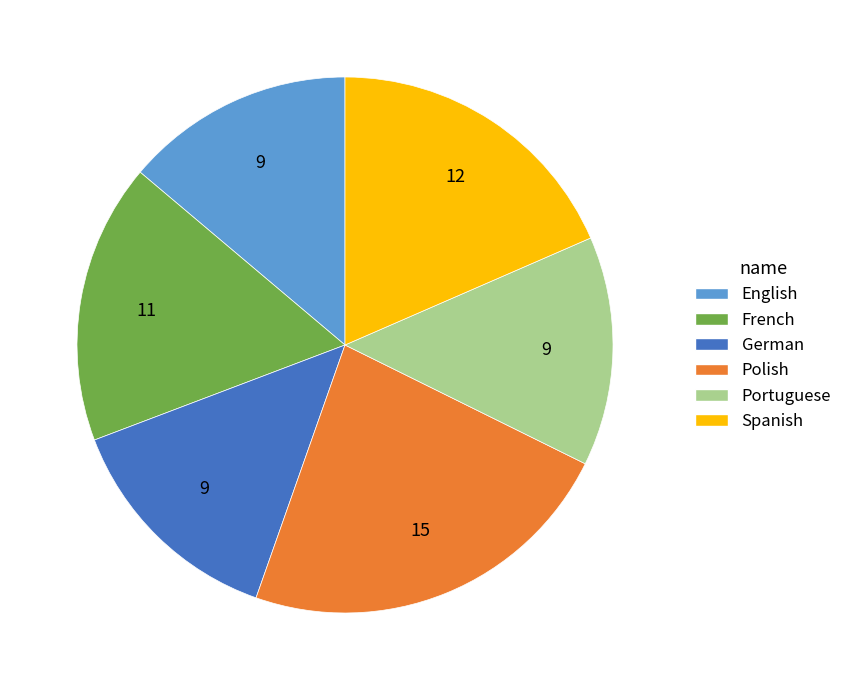

Which has a higher value, Polish or Spanish?

Polish